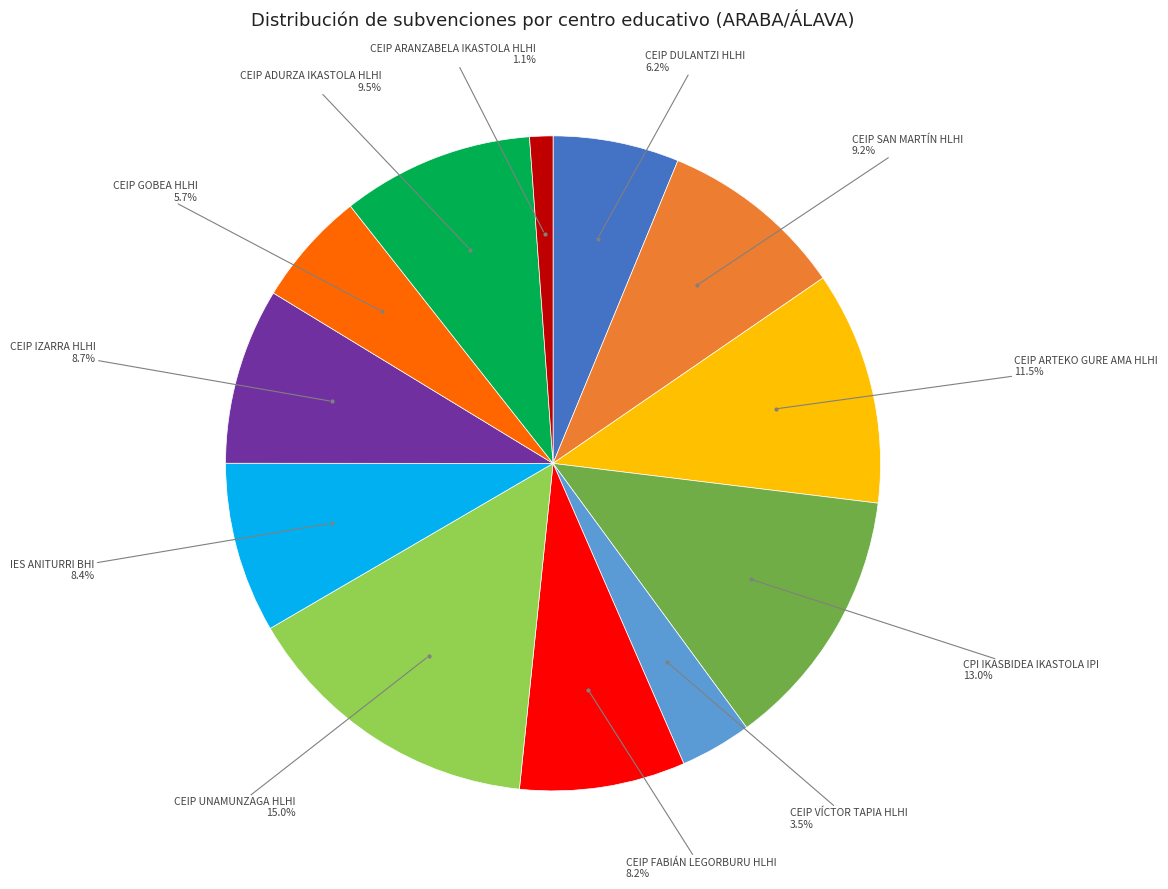

Is there a majority slice in this chart?

No